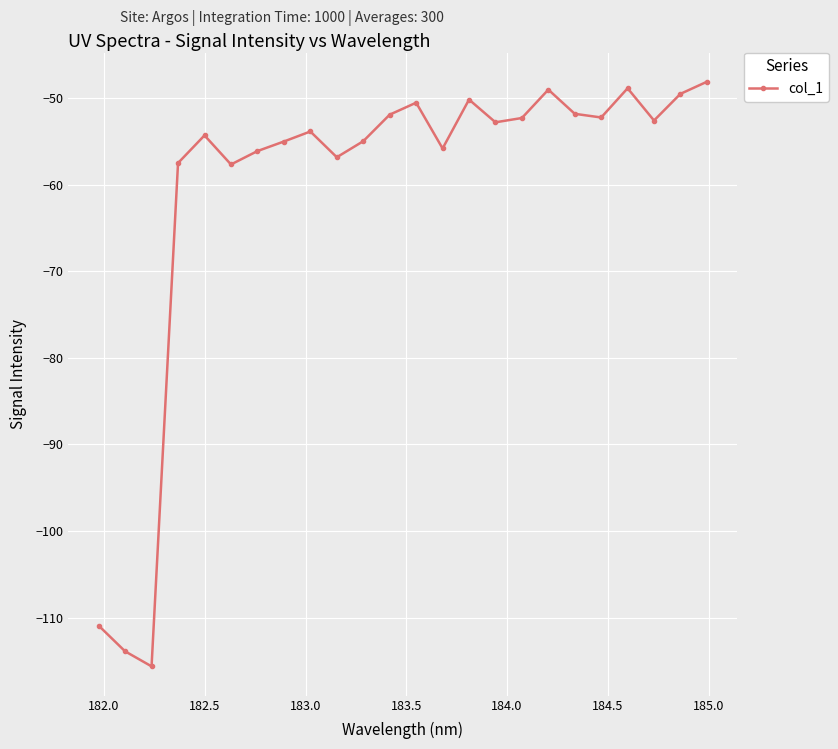

What is the value of the 18th point from the left?

-49.0